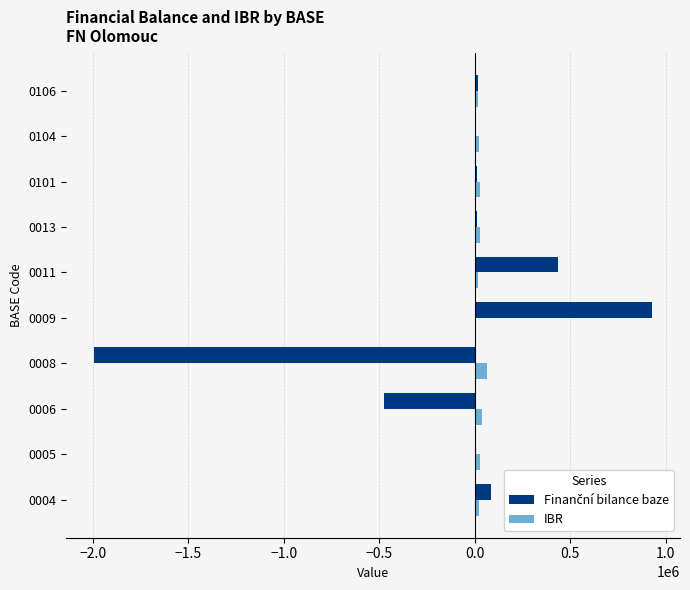

What is the highest value of the IBR series?

66299.0